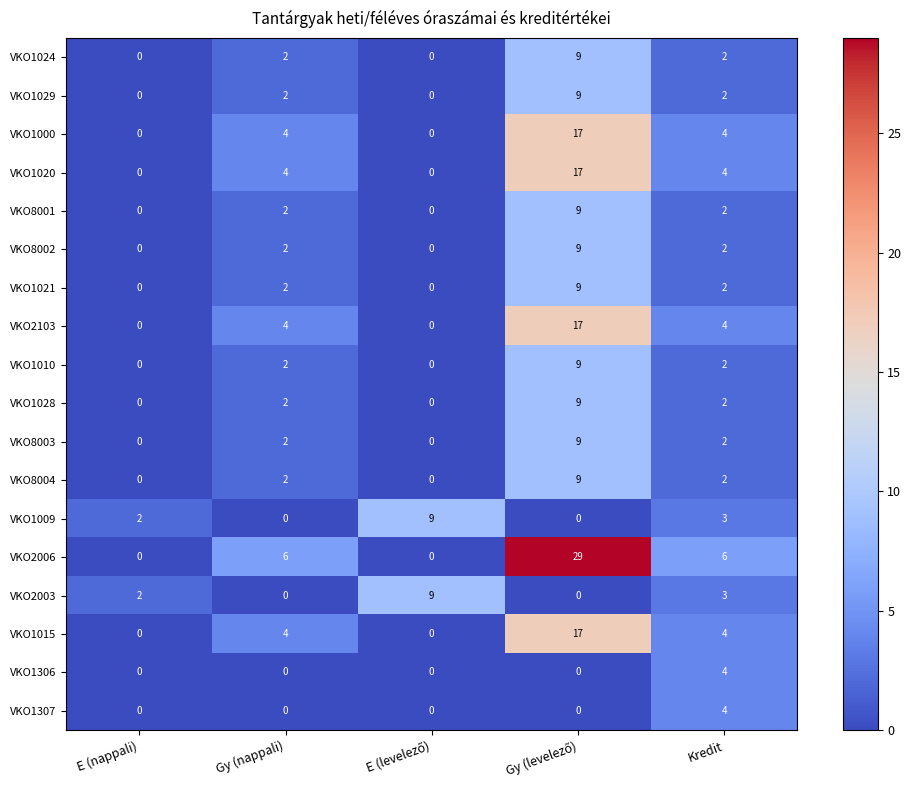

What is the difference between the highest and lowest values at Kredit?

4